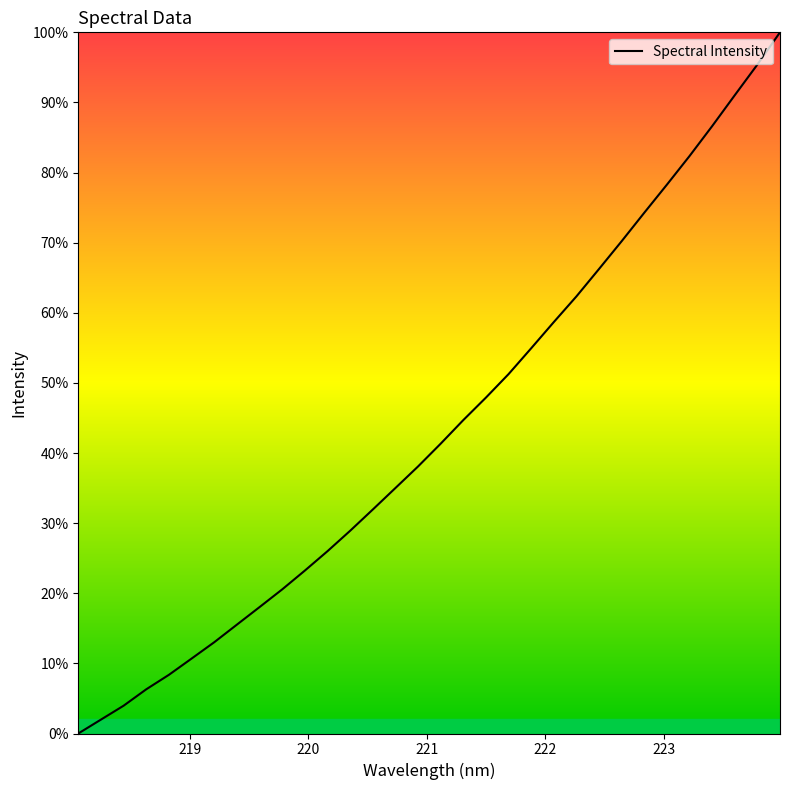

What is the average value?

43.4